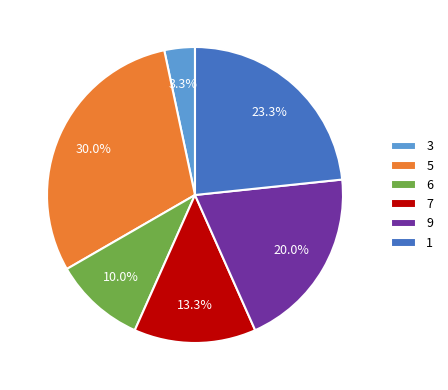

Is there any slice that represents more than half of the pie?

No